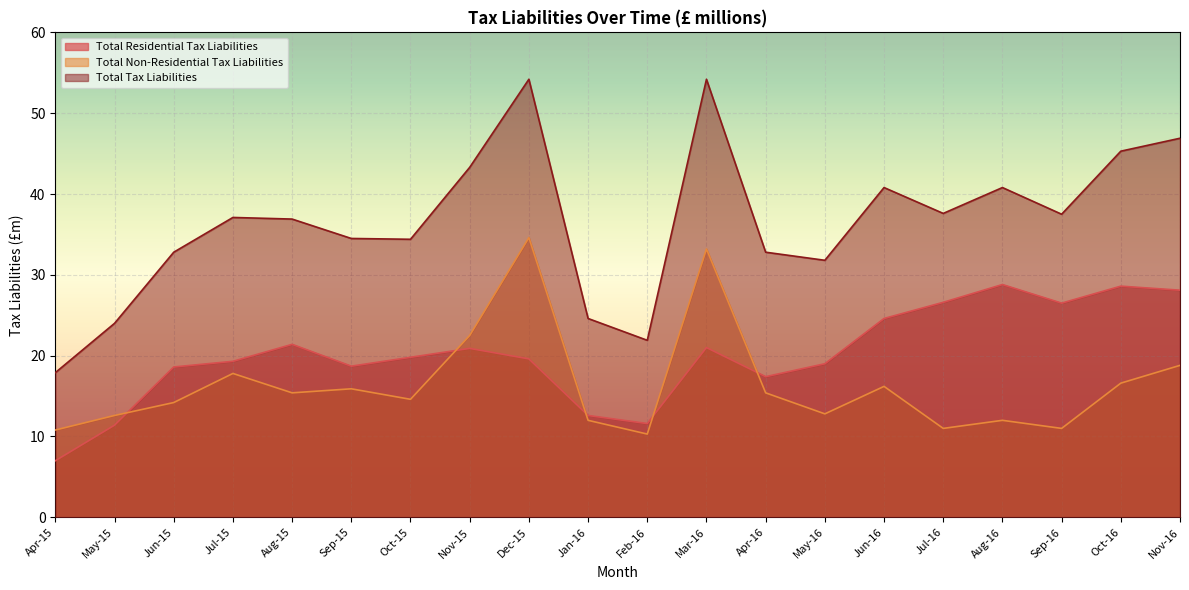

At which category is the sum across all series the highest?

Dec-15